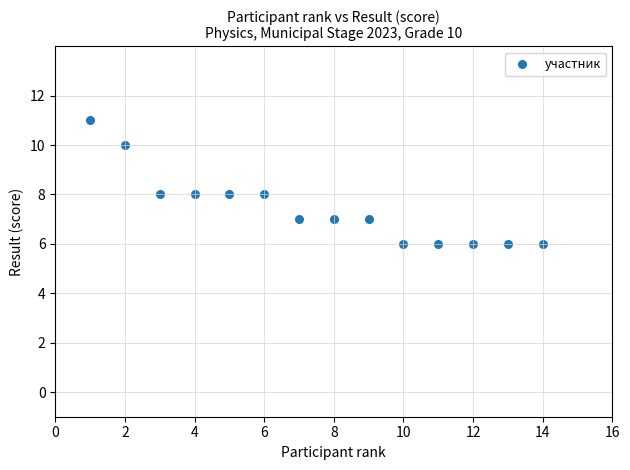

What is the range of X values (max minus min)?

13